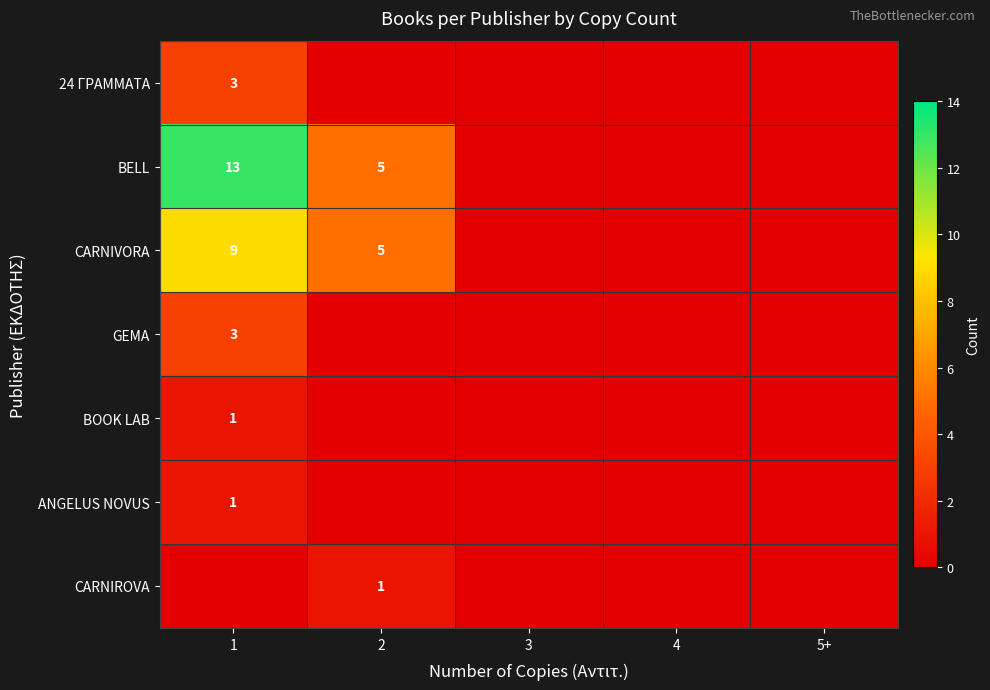

The value of 24 ΓΡΑΜΜΑΤΑ at 1 is 3. True or false?

True